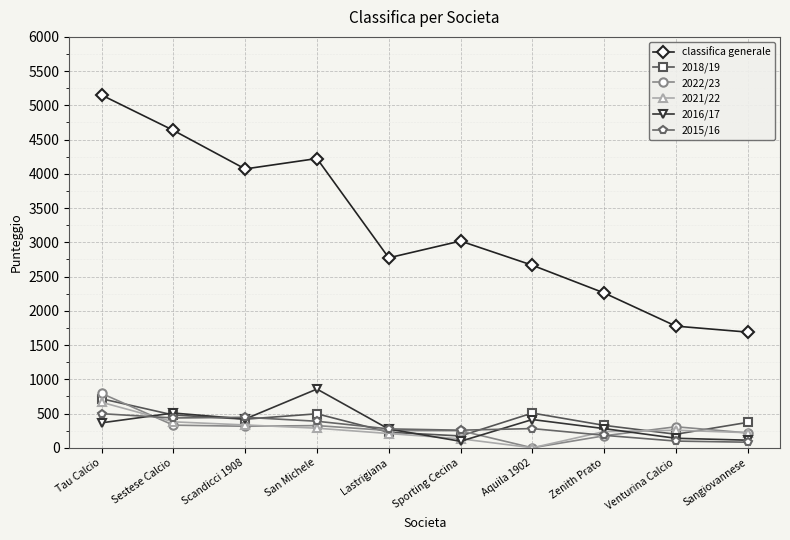

What is the difference between the second highest and second lowest values in the classifica generale series?

2858.5